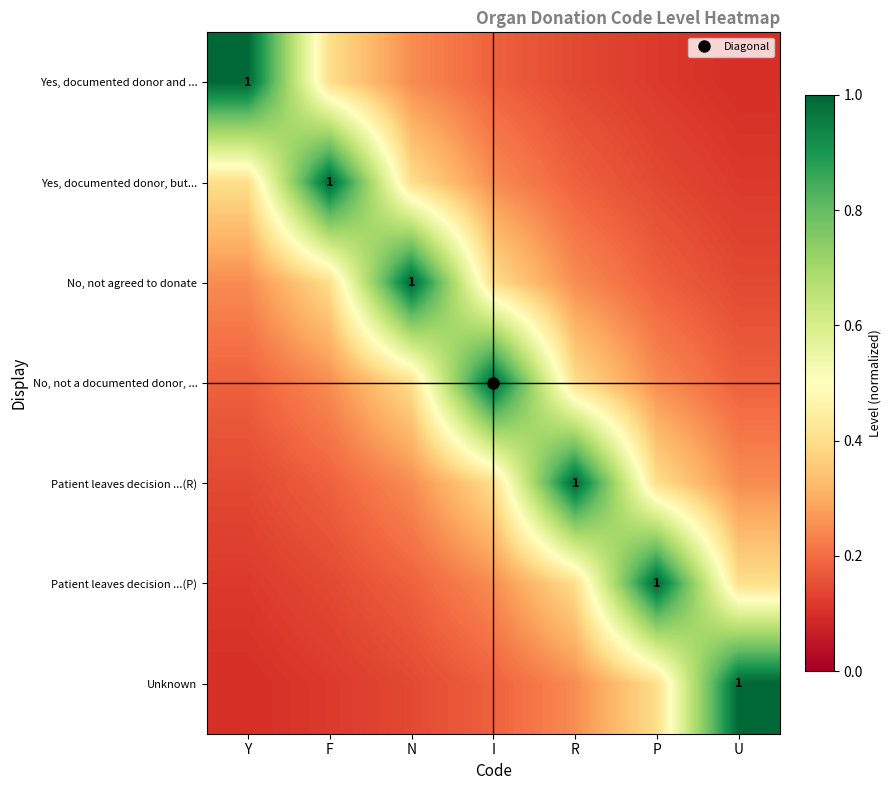

The Yes, documented donor and ... series shows 0.2 at P. True or false?

False